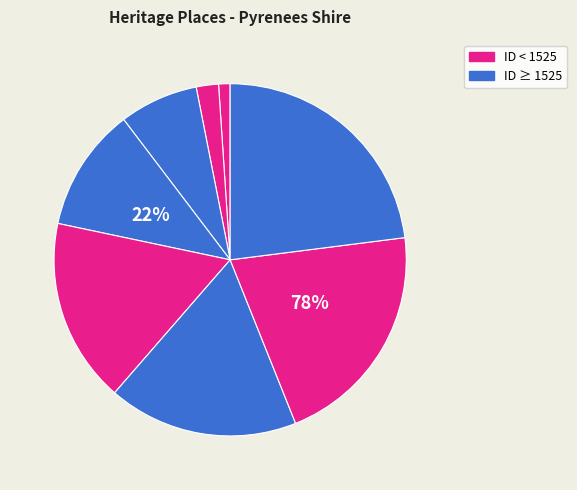

Is there a majority slice in this chart?

No